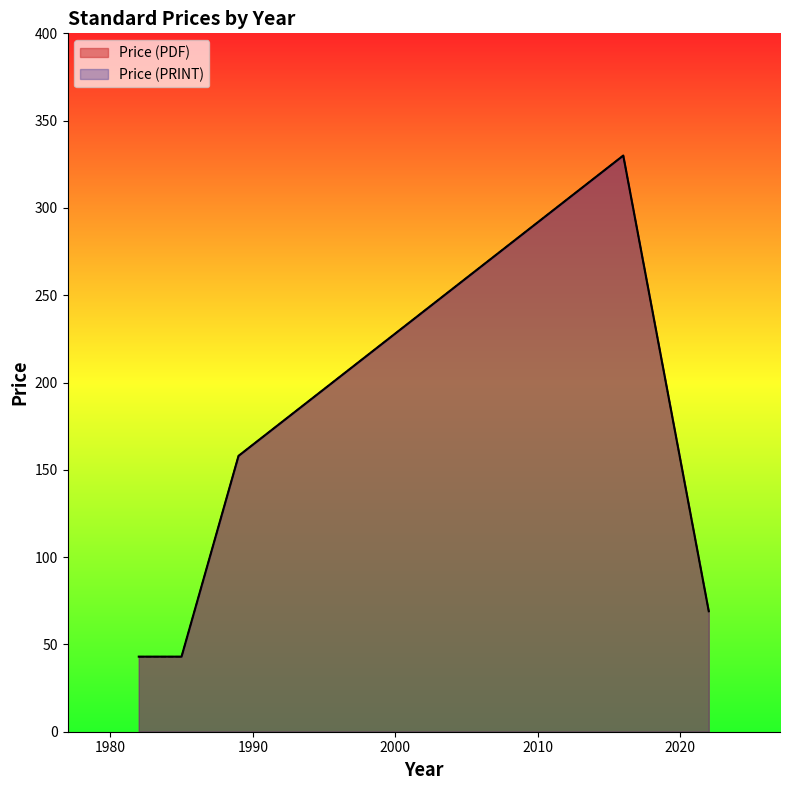

How many lines are shown in the chart?

2